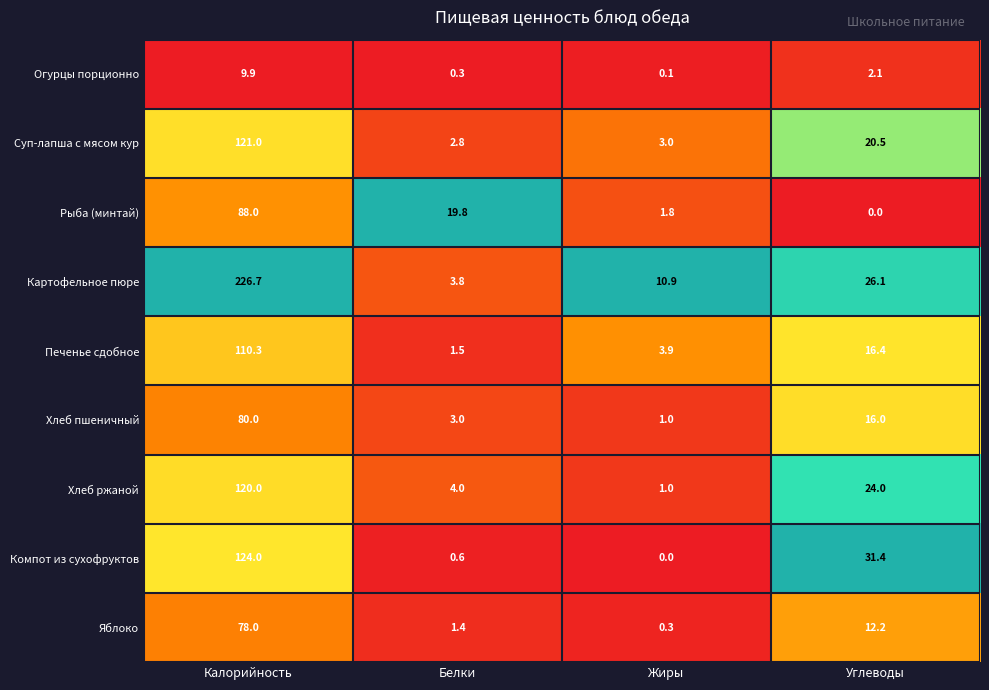

Where is Печенье сдобное nearest to the value 55?

Углеводы